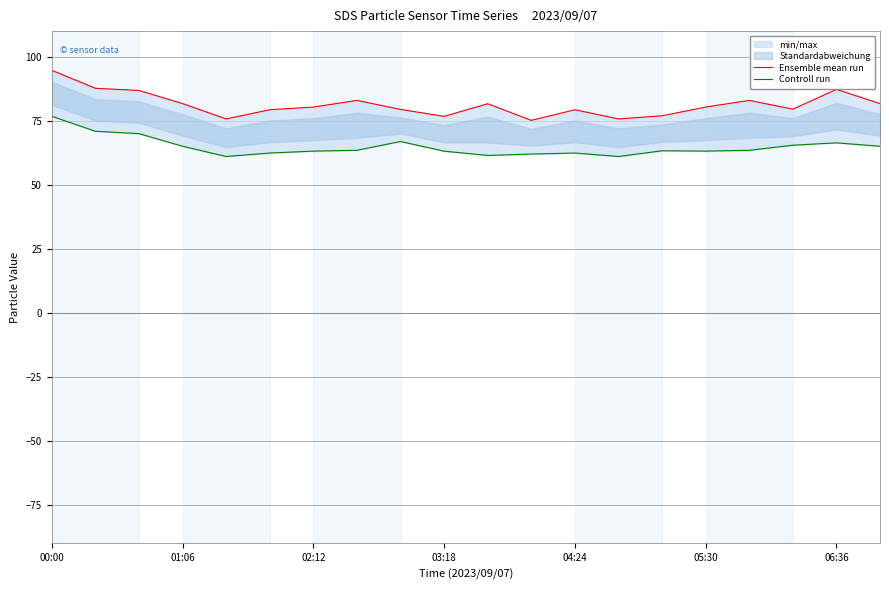

The value of Ensemble mean run at 01:06 is 122.1. True or false?

False